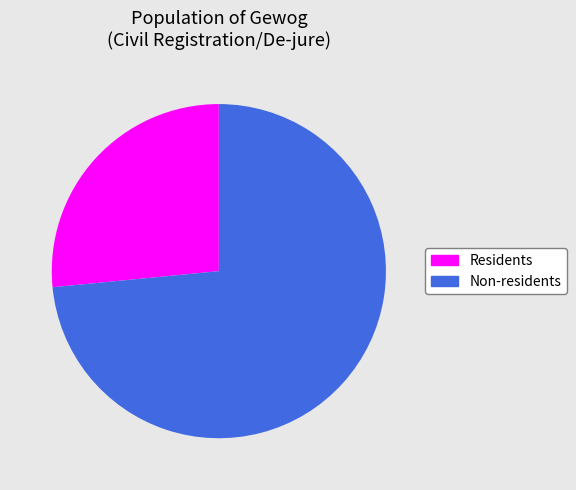

Count the number of slices in the pie.

2